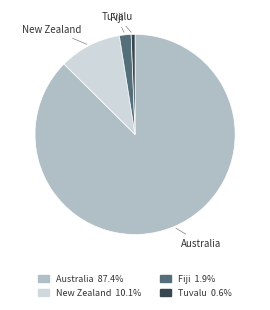

Which slice is the largest?

Australia